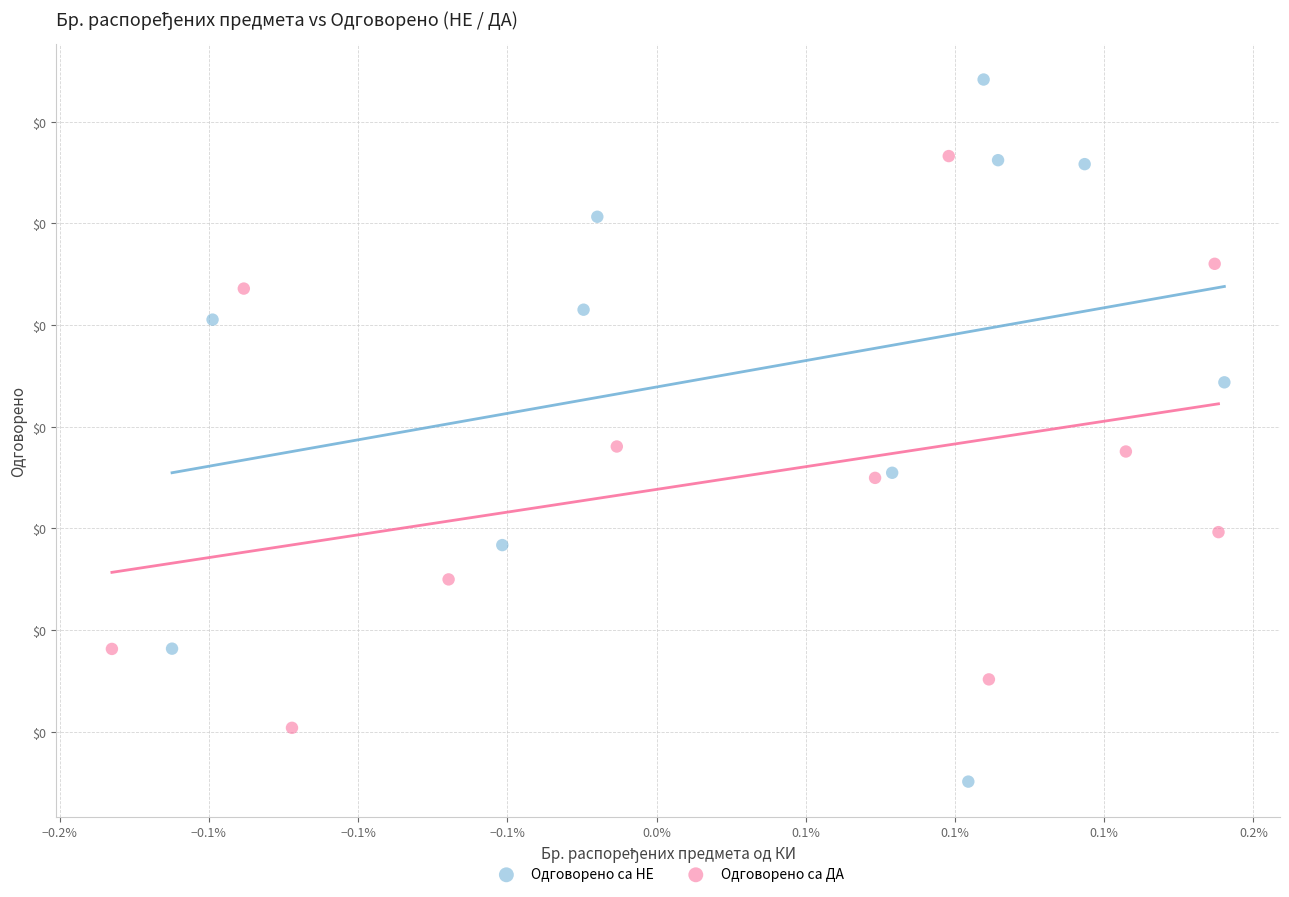

What are all the series names shown in the legend?

Одговорено са НЕ, Одговорено са ДА